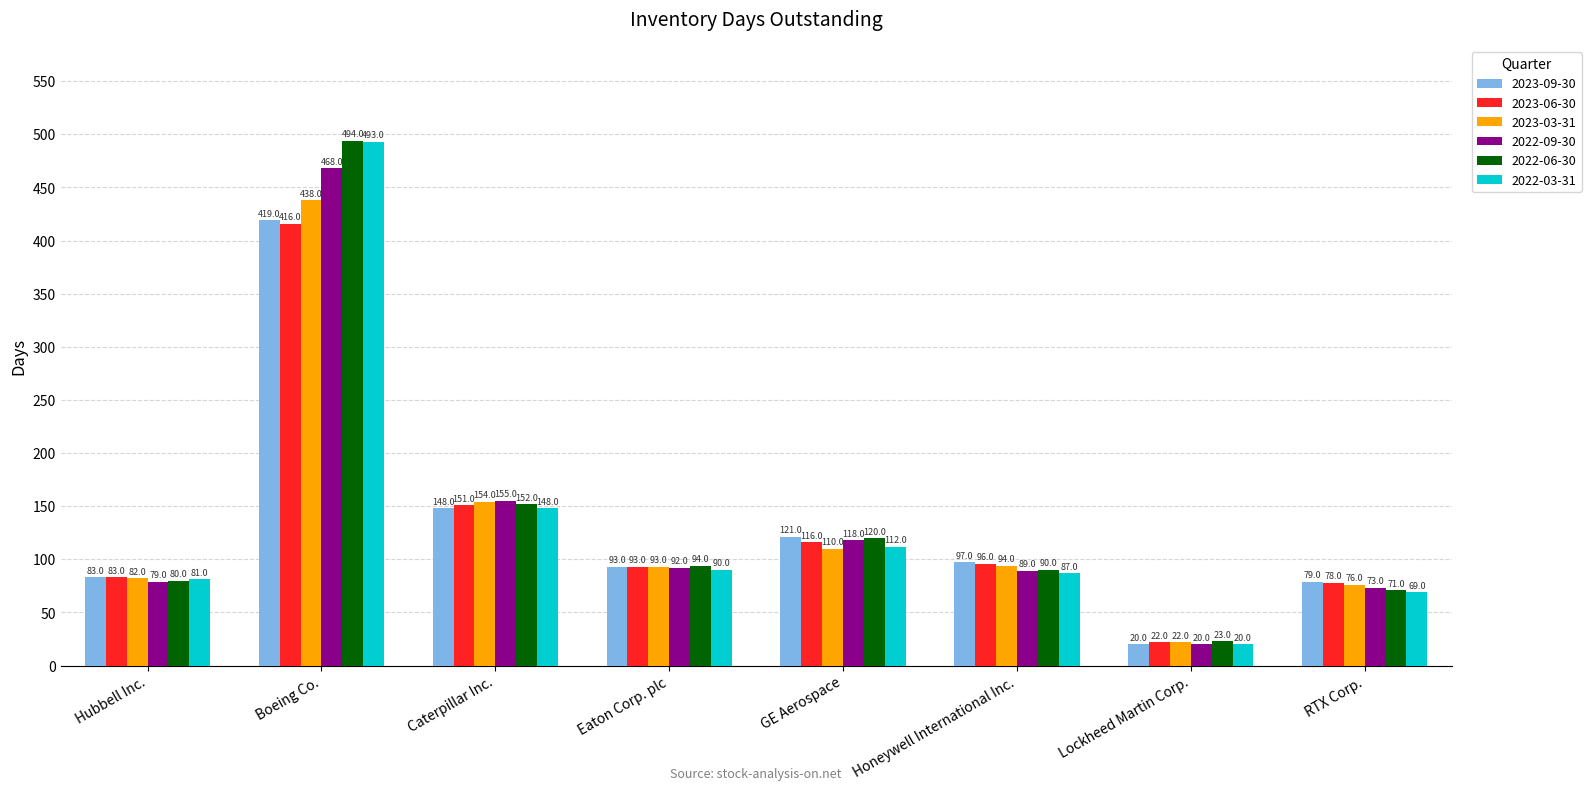

At which label does 2022-03-31 first exceed 90?

Boeing Co.